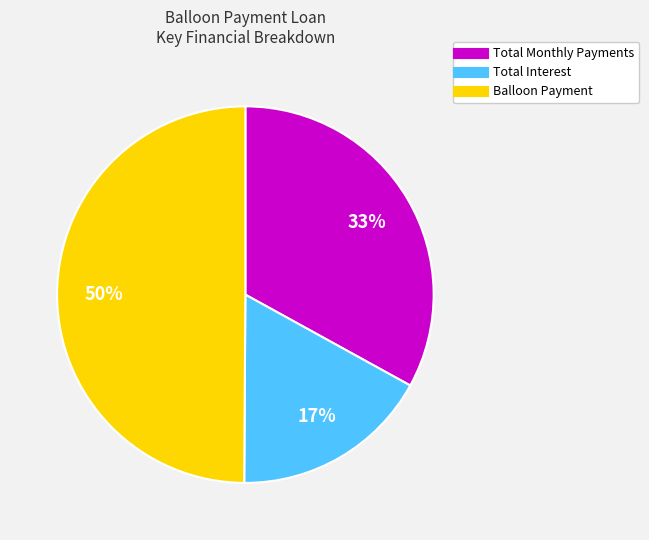

Rank the categories by value from highest to lowest.

Balloon Payment, Total Monthly Payments, Total Interest